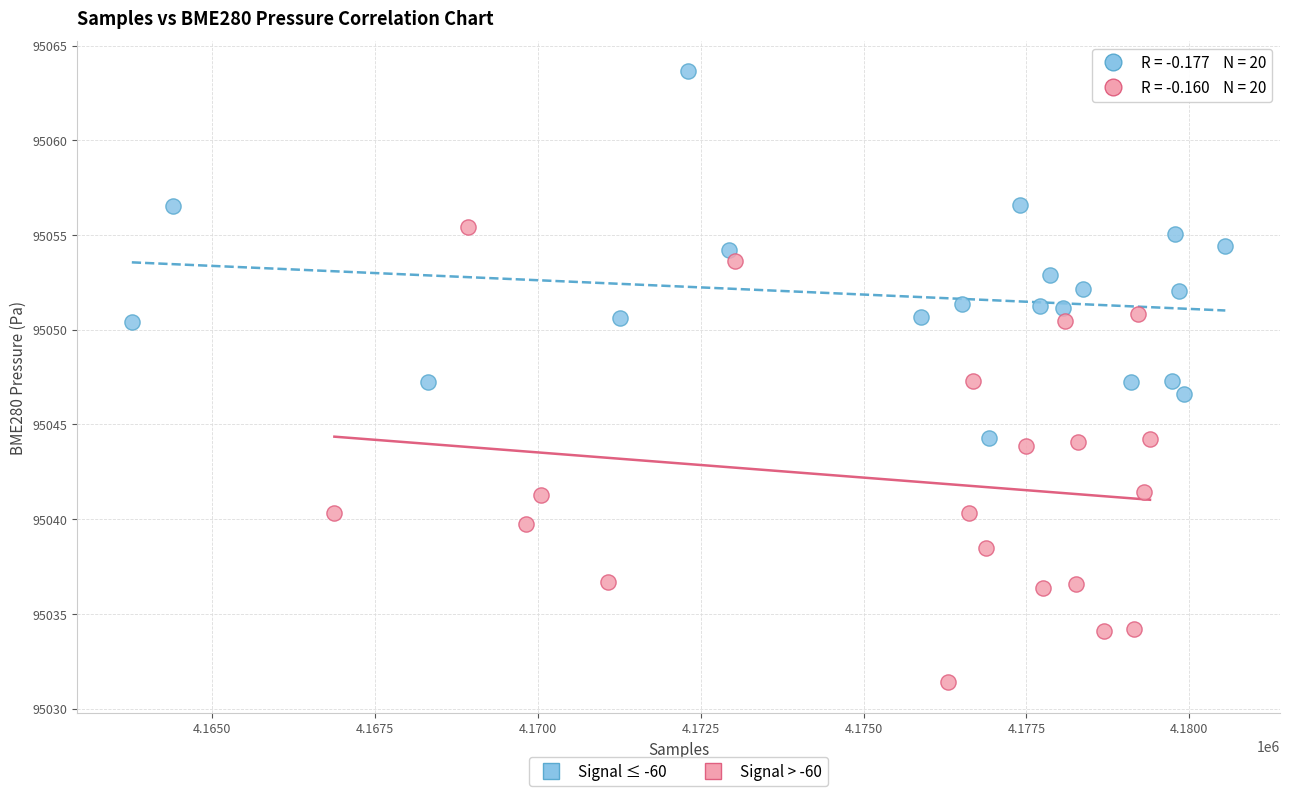

Which series contains the highest Y value?

Signal ≤ -60